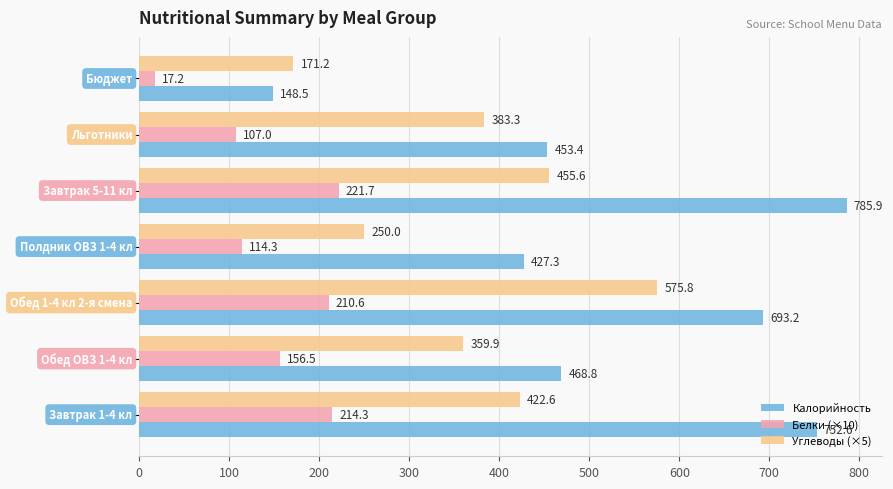

At how many categories does at least one series exceed 147?

7